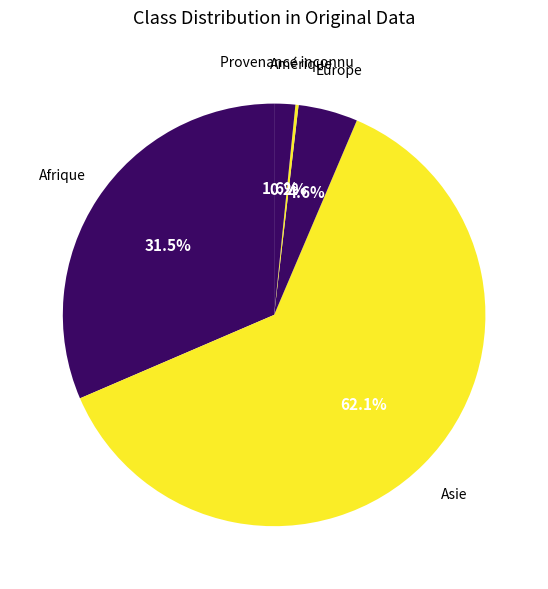

Which slice is the largest?

Asie